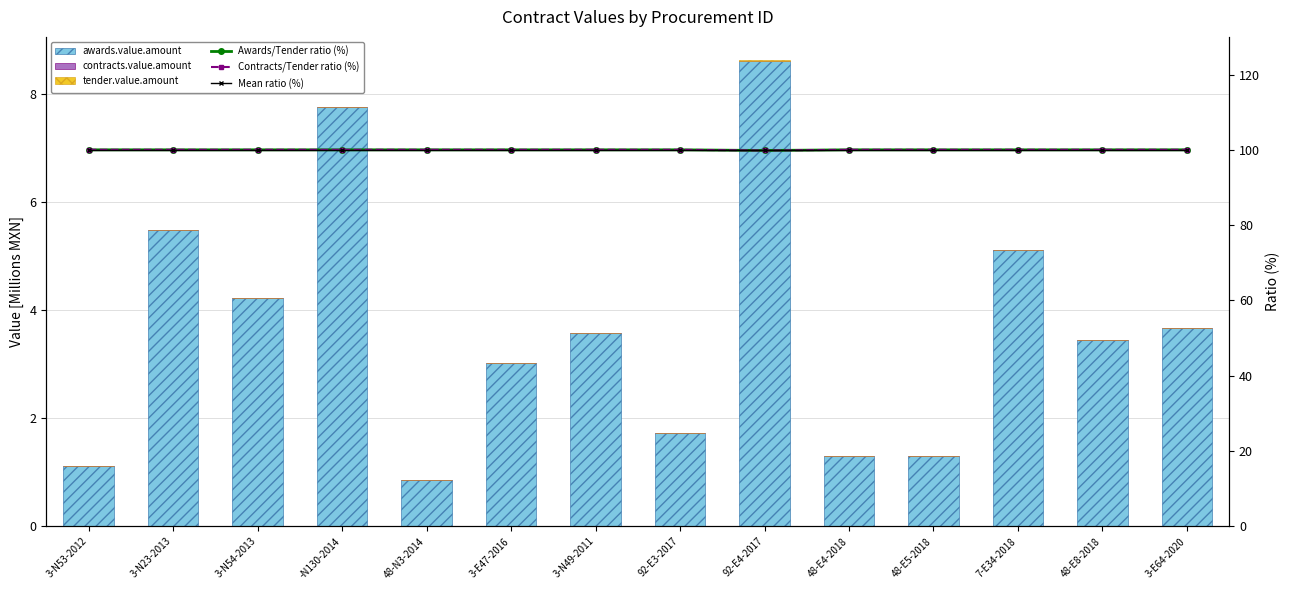

What is the label of the 14th bar from the right?

3-N53-2012